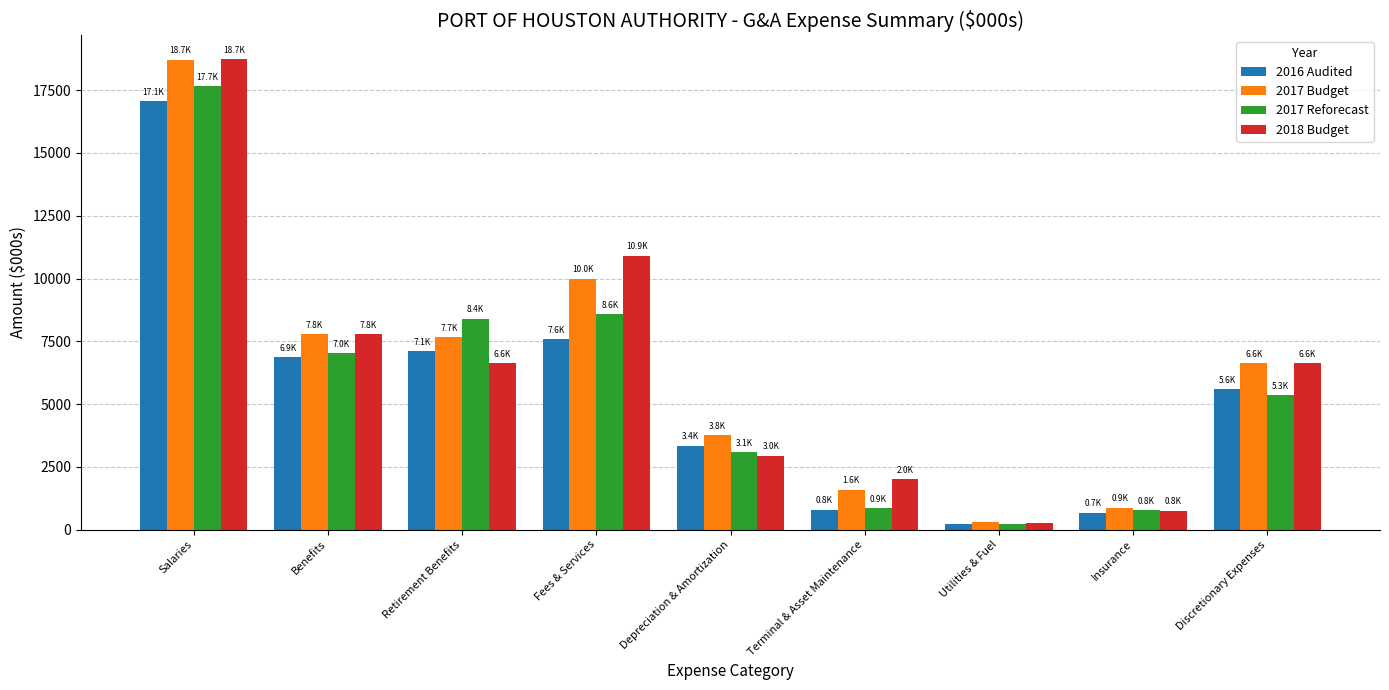

What is the highest value of the 2017 Budget series?

18713.0